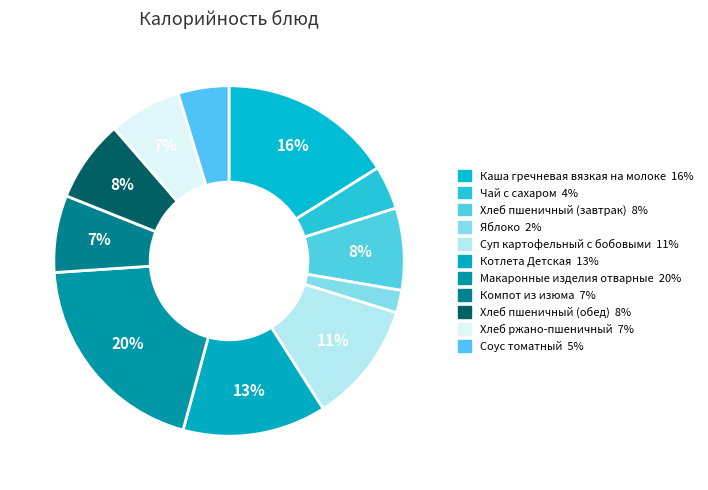

To the nearest percent, what portion does Каша гречневая вязкая на молоке represent?

16%